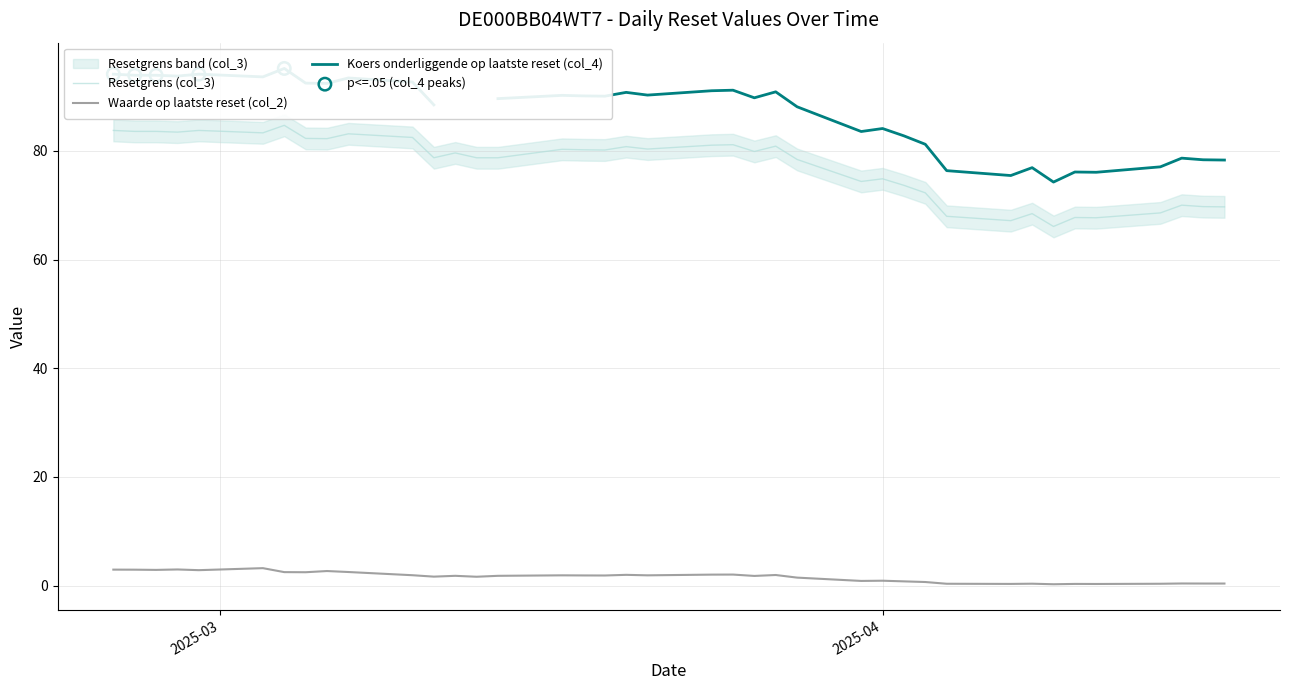

Which series has the largest total across all categories?

Koers onderliggende op laatste reset (col_4)